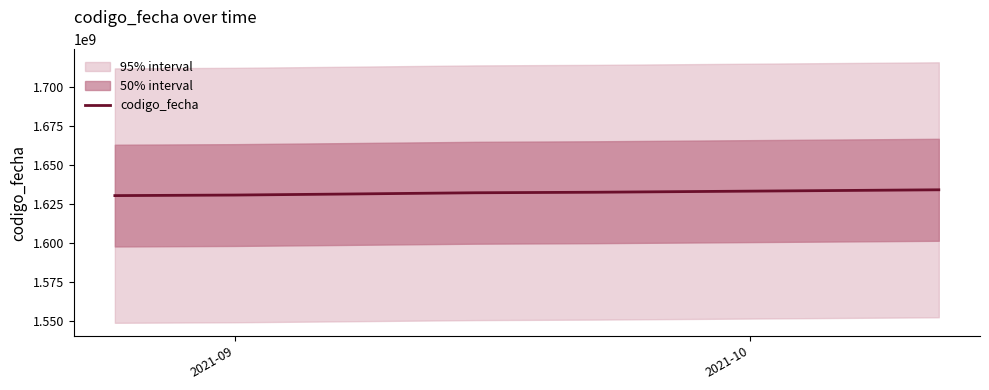

What is the value of the 1st point from the left?

1630322708